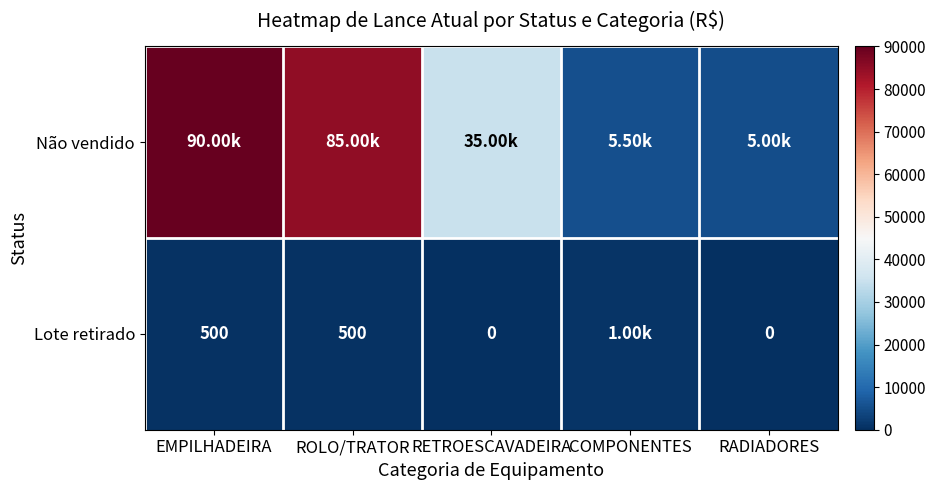

Which series has the largest total across all categories?

Não vendido